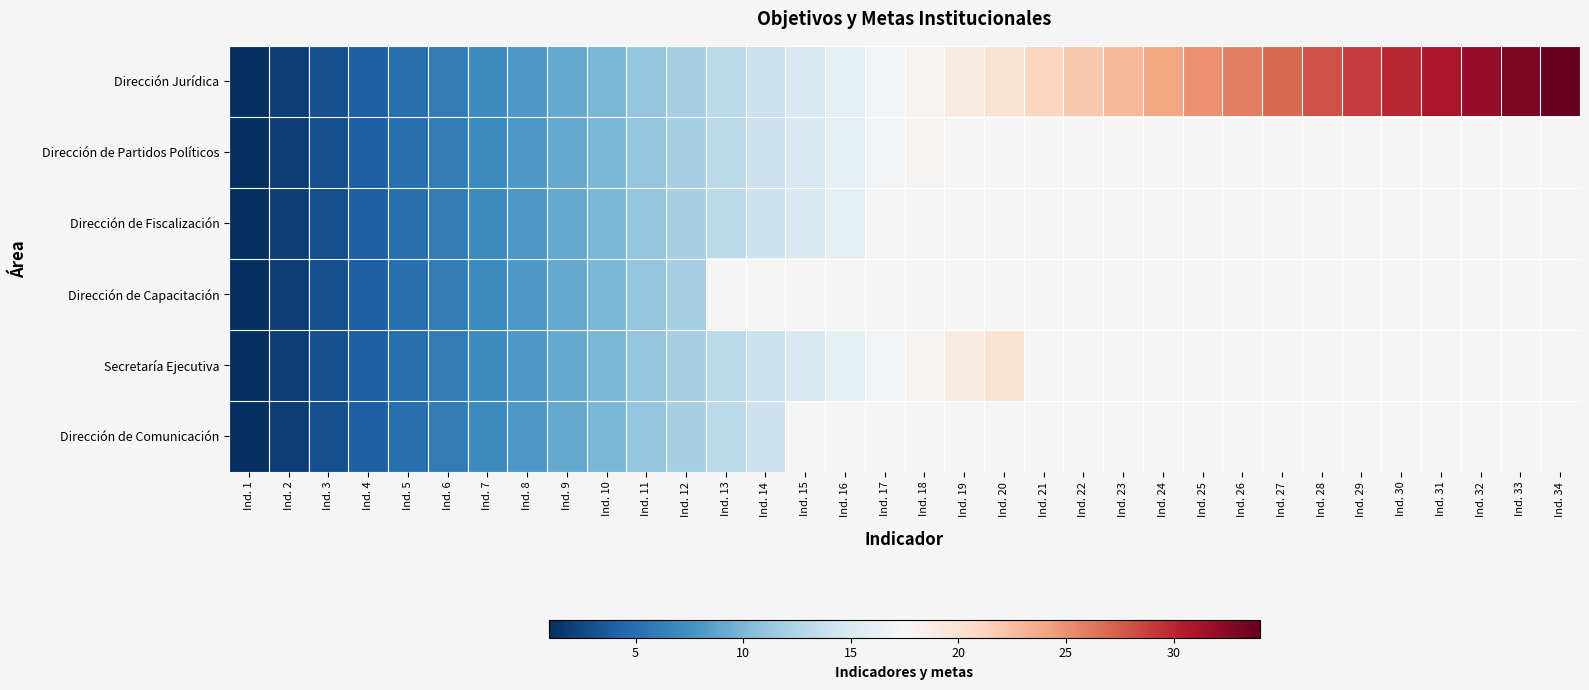

What is the difference between the second highest and minimum values in the Dirección Jurídica series?

32.0